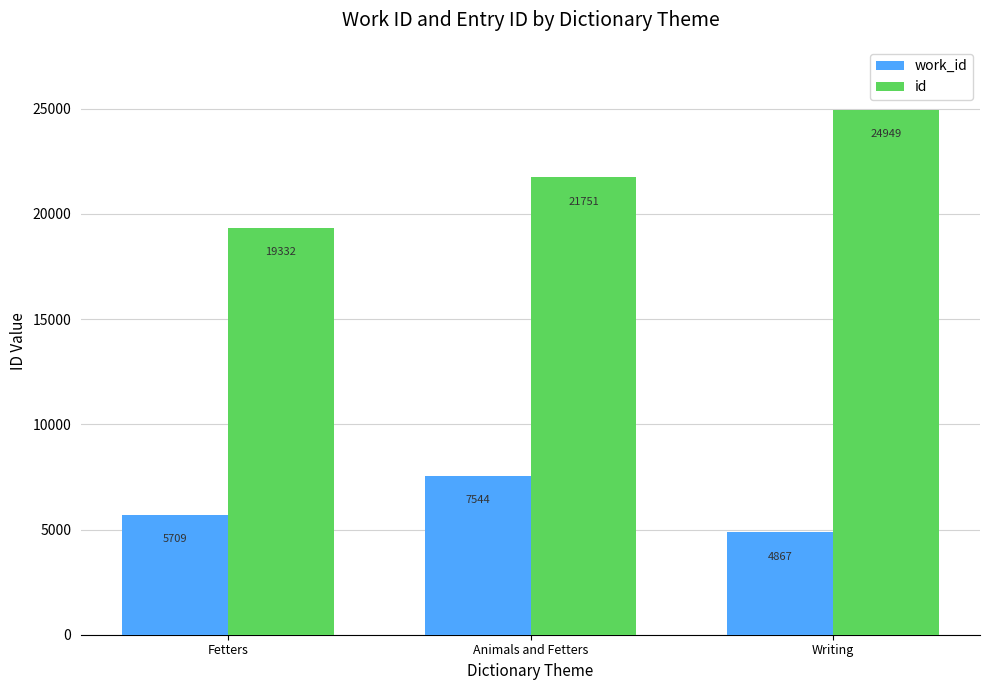

Count the id values in the range 19332 to 24949.

3